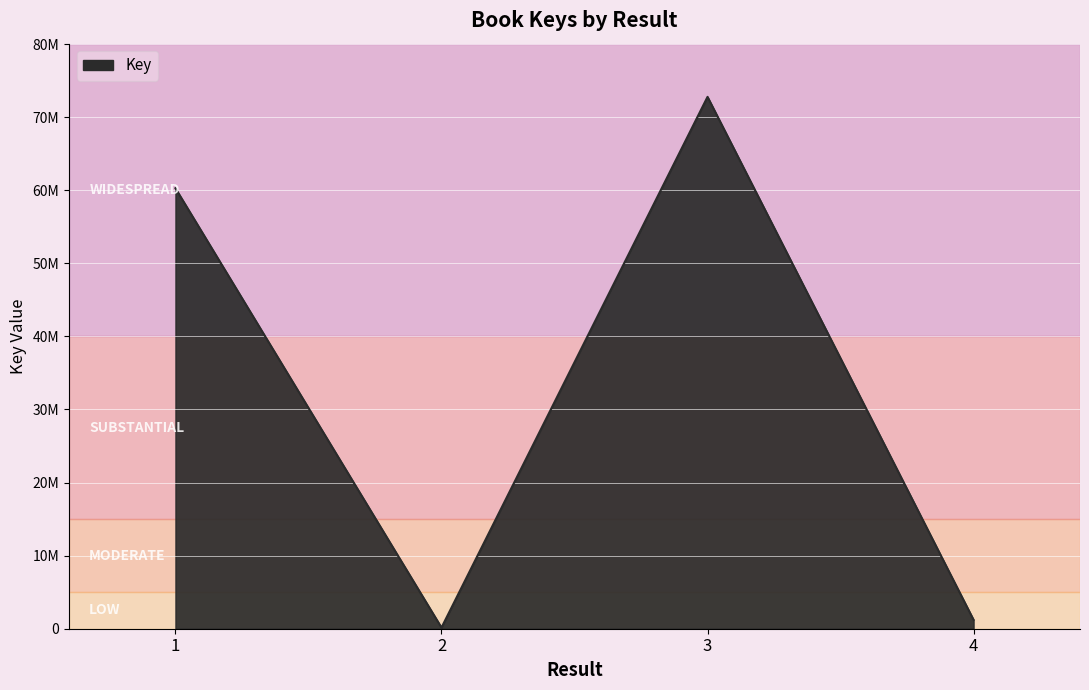

Rank the categories by value from lowest to highest.

2, 4, 1, 3